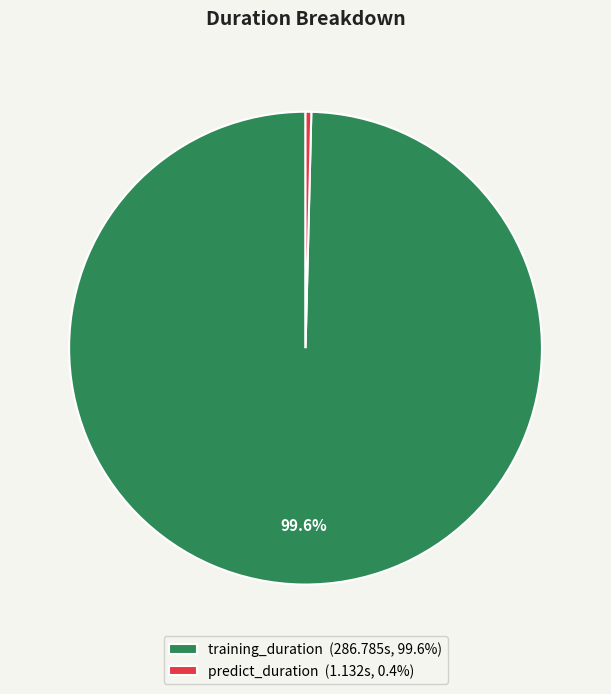

What portion of the pie excludes training_duration (286.785s, 99.6%)?

0.4%